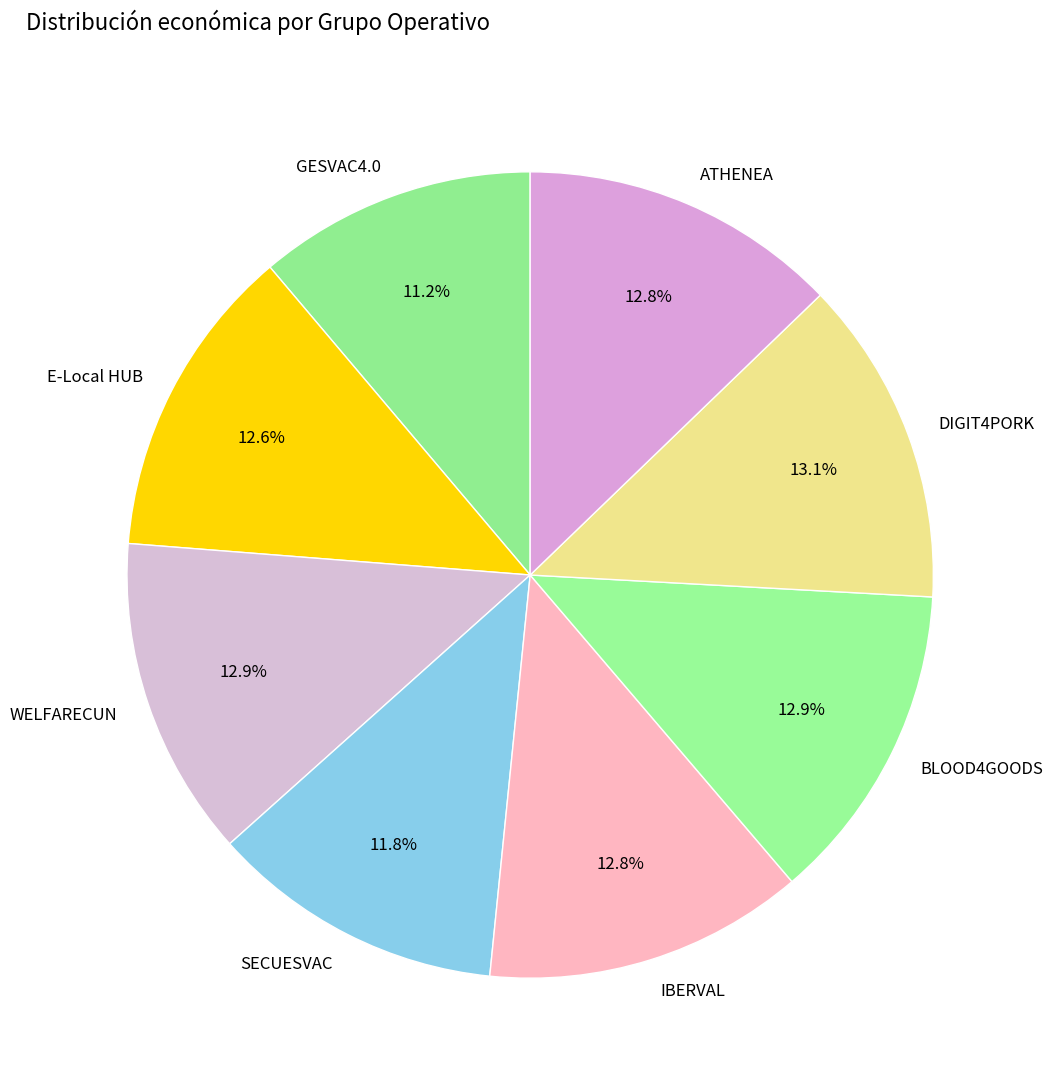

Does ATHENEA represent more than half of the total?

No